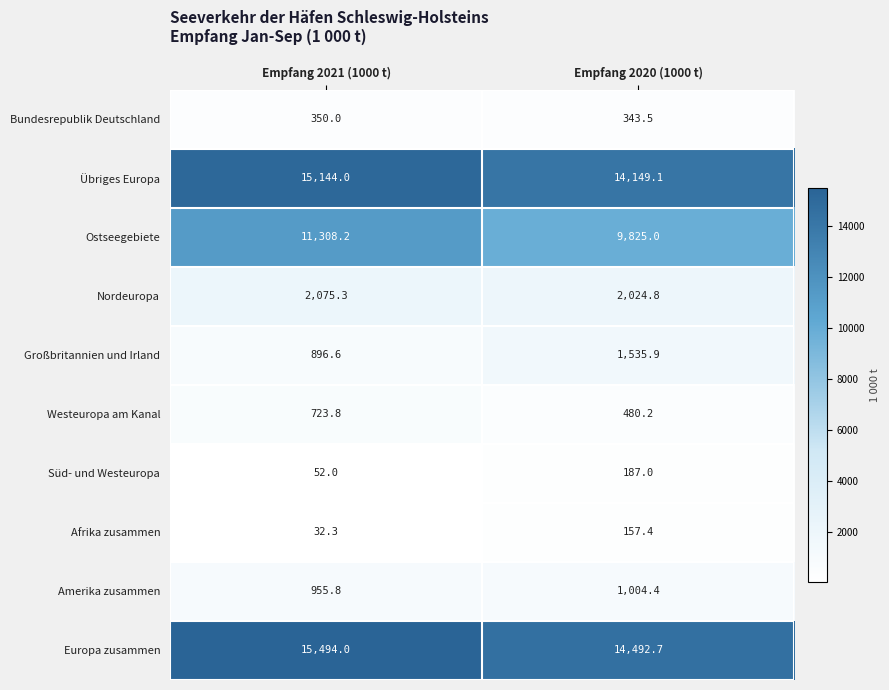

True or false: Westeuropa am Kanal has a value of 723.8 at Empfang 2021 (1000 t).

True